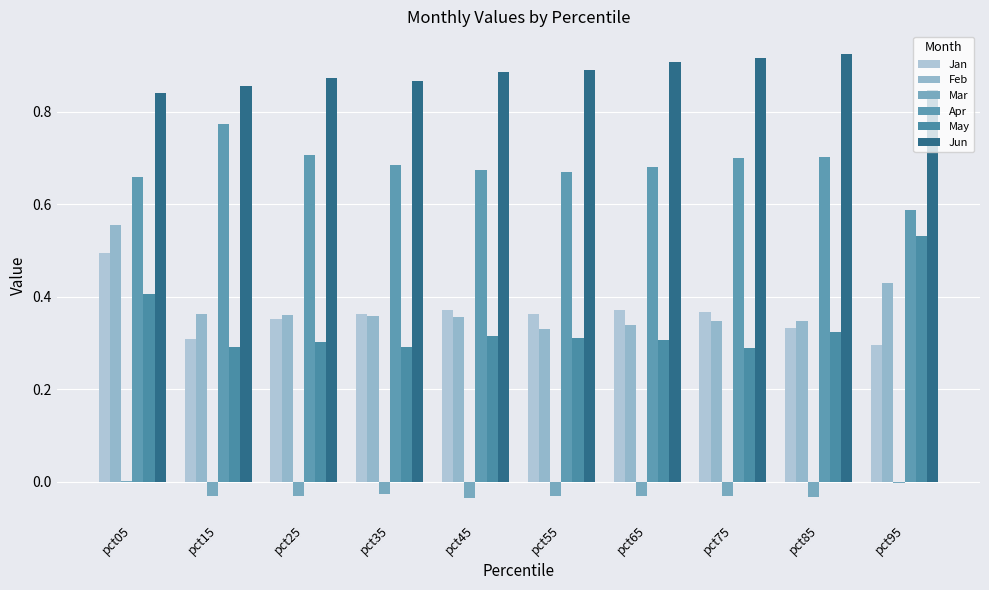

How many data points does each series have?

10